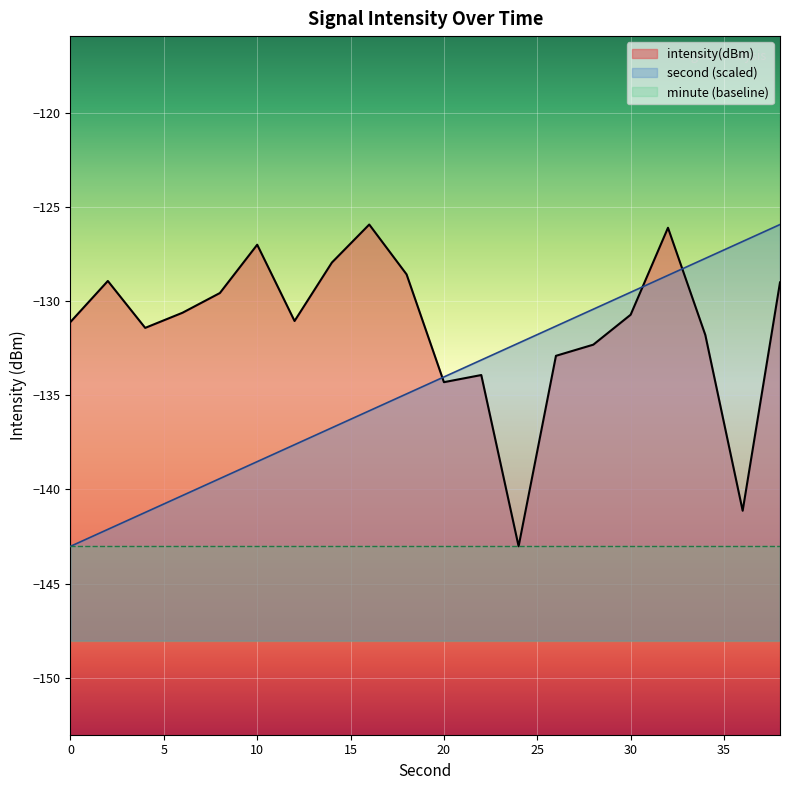

What is the average value of the second series?

-134.5